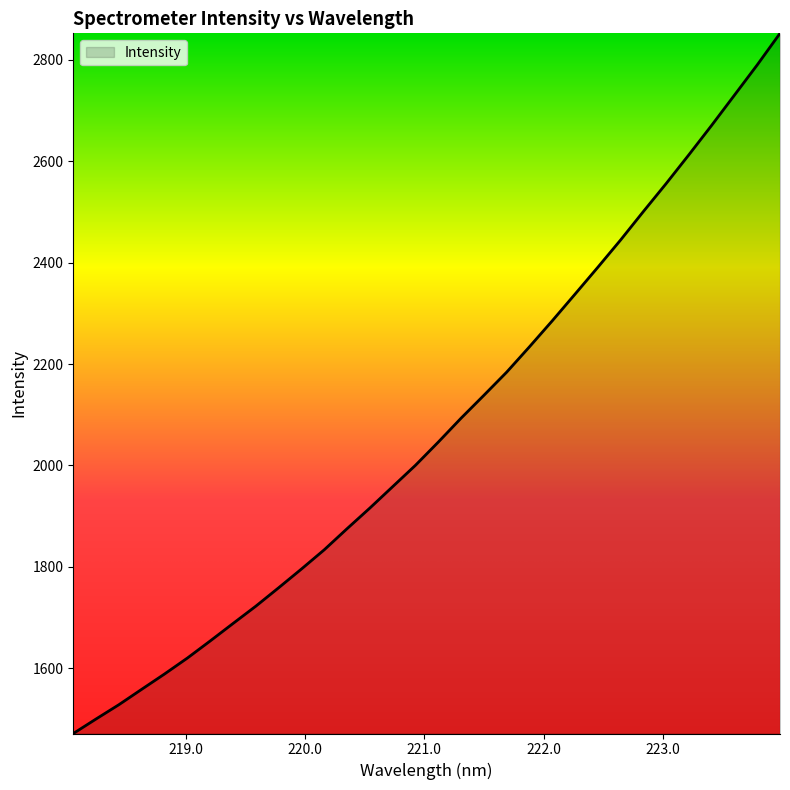

What is the greatest value displayed?

2852.3